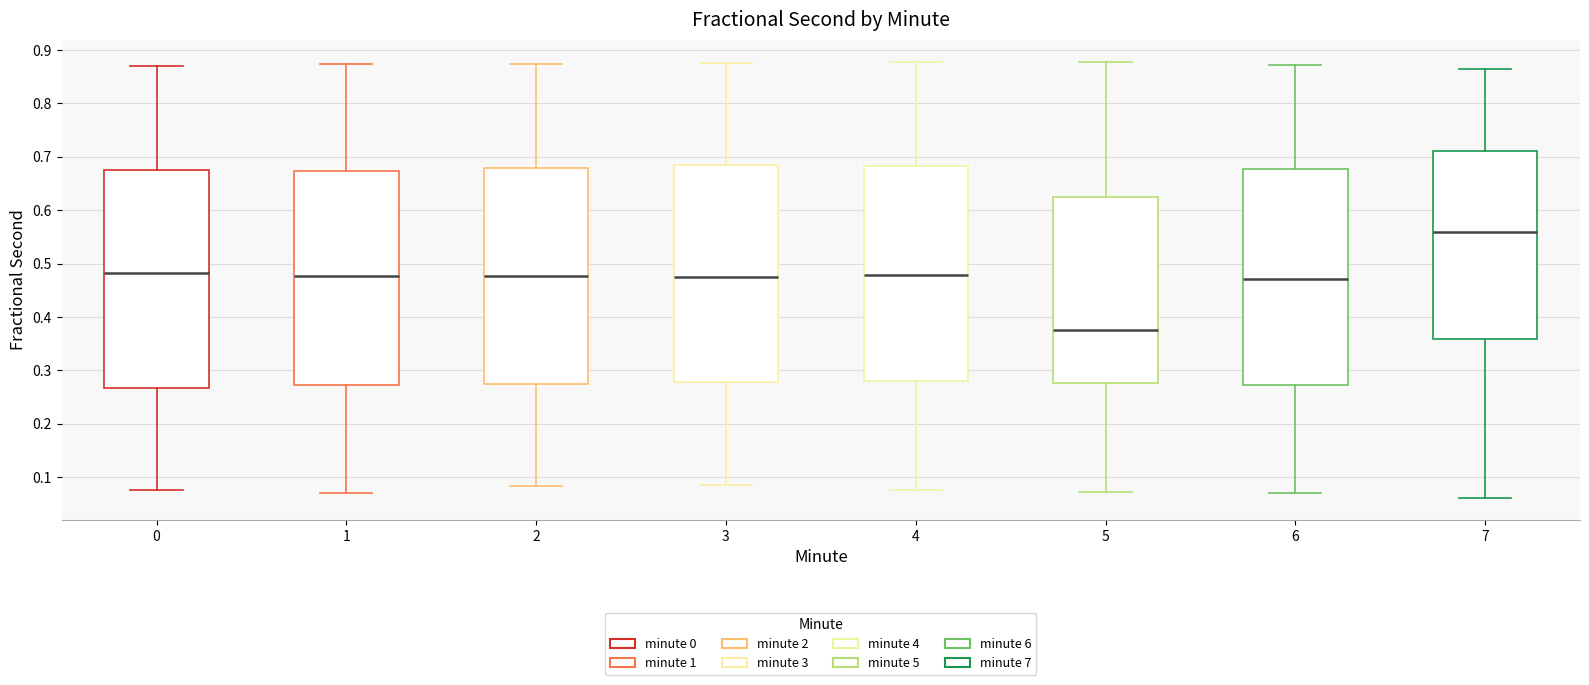

Which box has the highest median line?

7